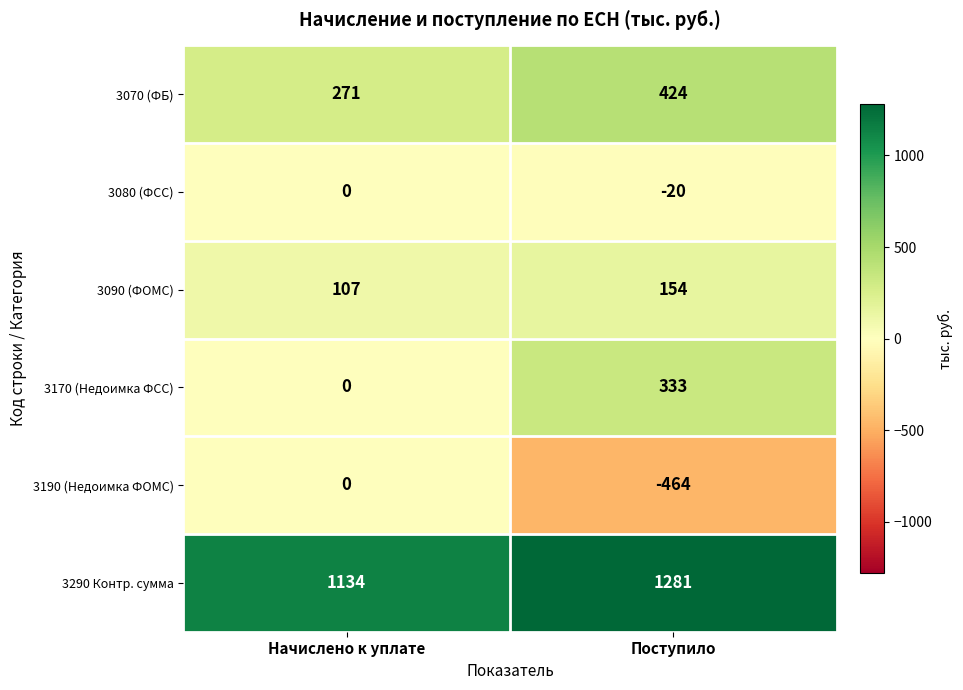

The value of 3290 Контр. сумма at Поступило is 780. True or false?

False